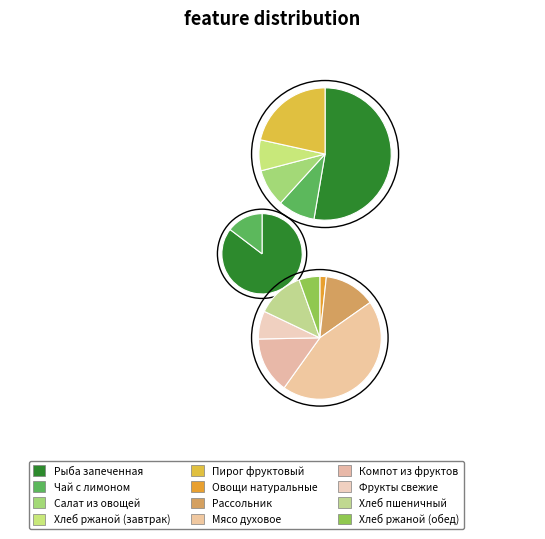

To the nearest percent, what is the difference between the largest and smallest slice percentages?

24%